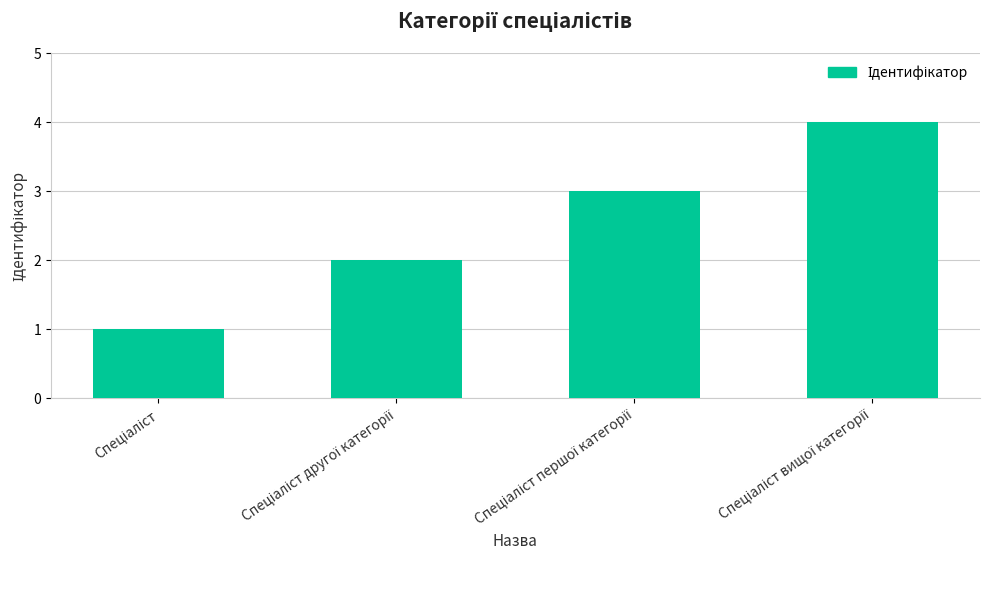

What is the difference between the maximum and minimum values?

3